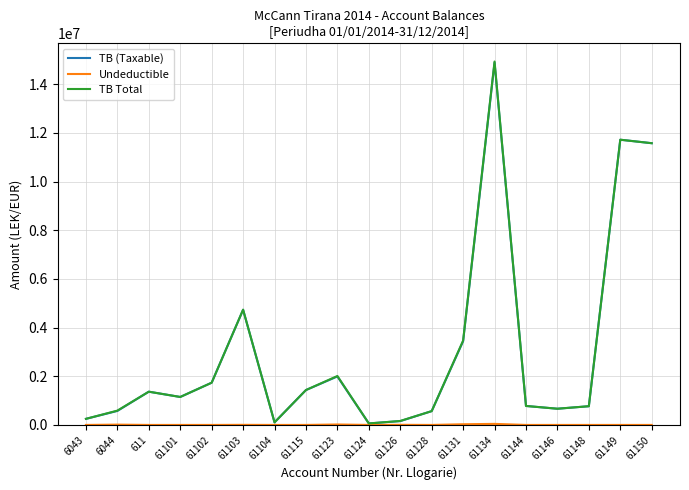

Which series has the widest spread of values?

TB Total